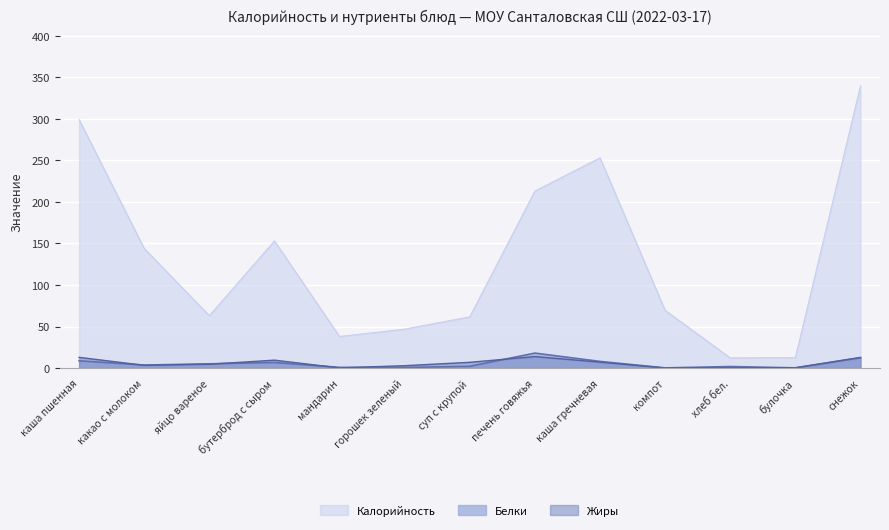

How many interior local peaks does the Калорийность series have?

2